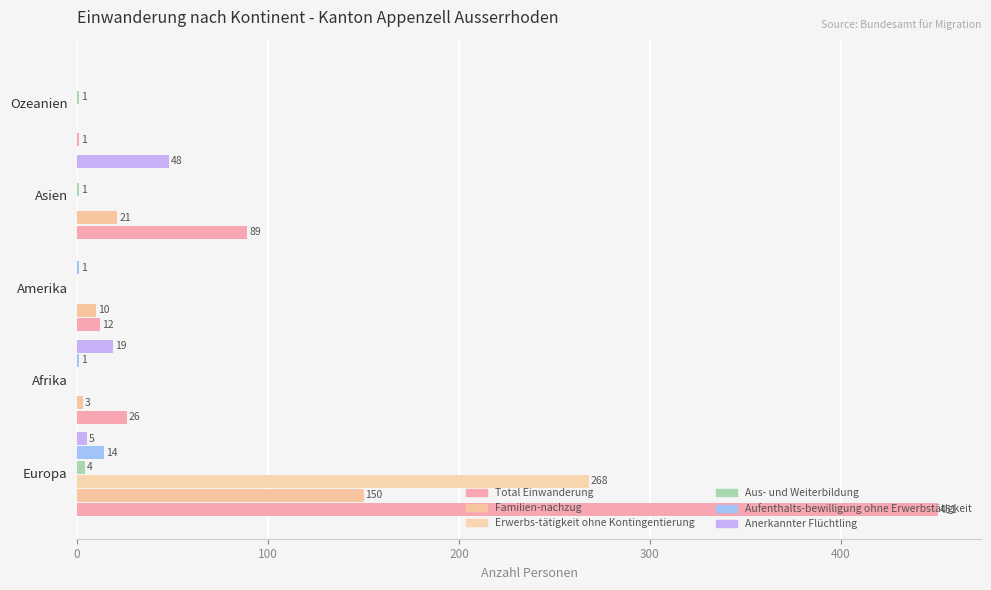

What is the highest value of the Aus- und Weiterbildung series?

4